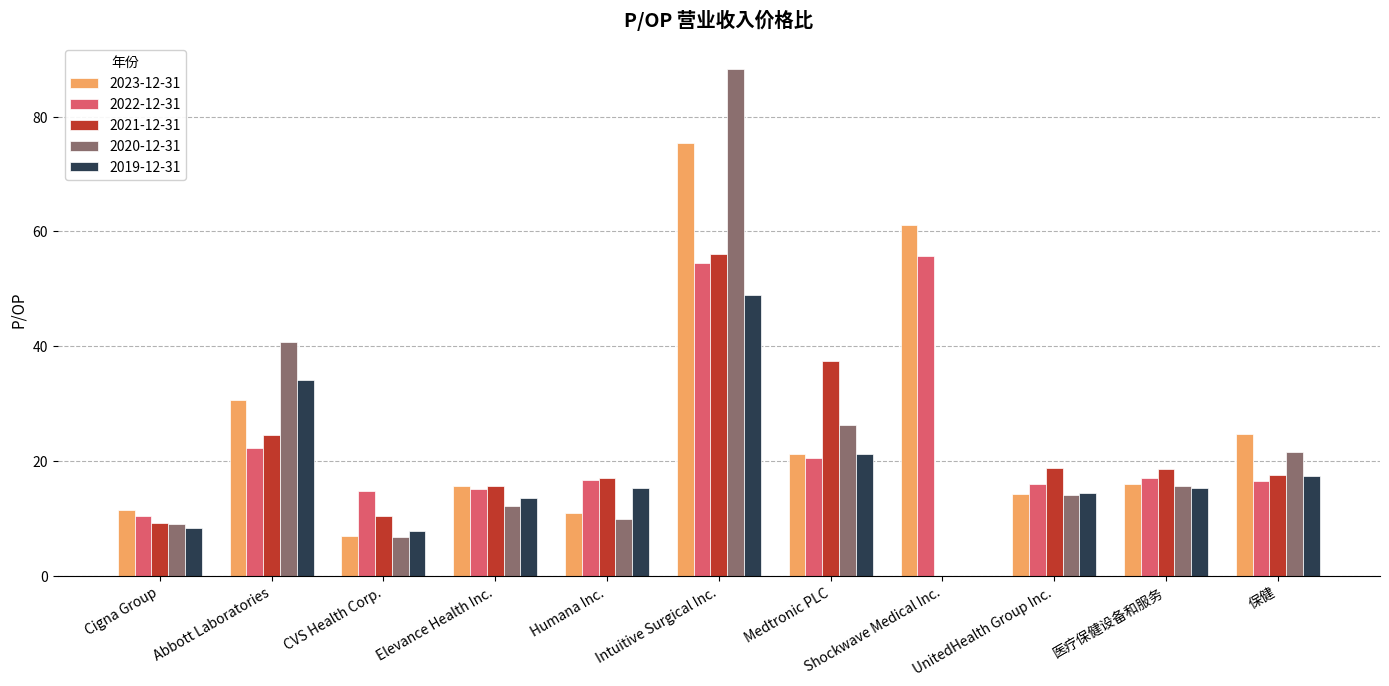

Are the bars grouped side by side (vs. stacked)?

Yes